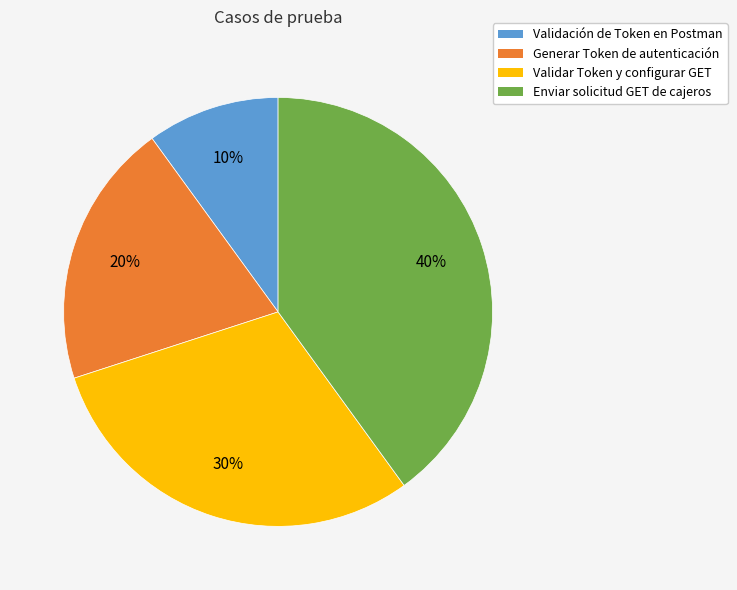

Count the number of slices in the pie.

4